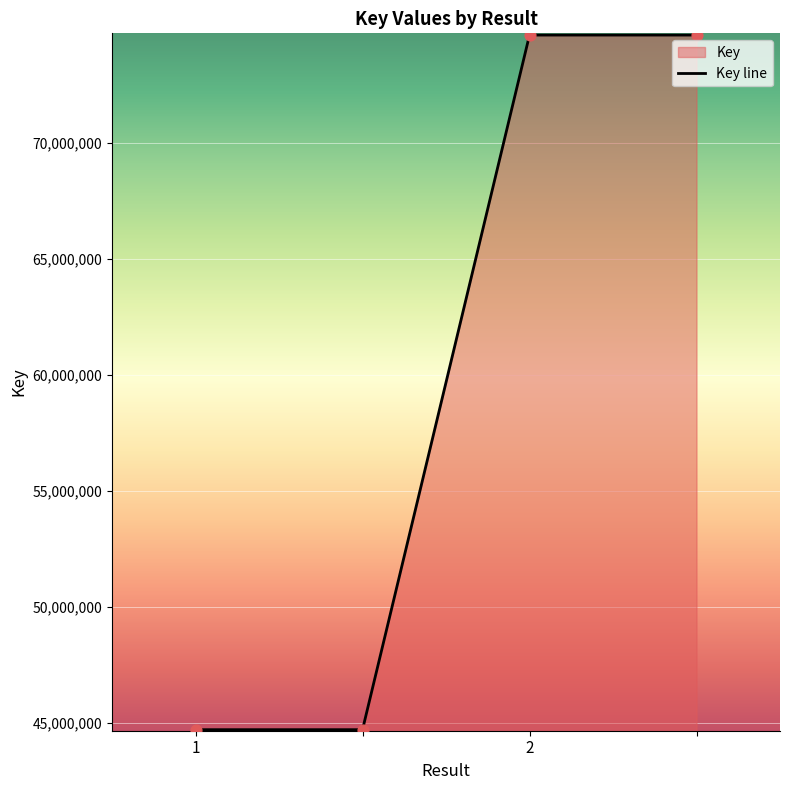

Approximately how many times larger is the value at 1 compared to ?

0.6